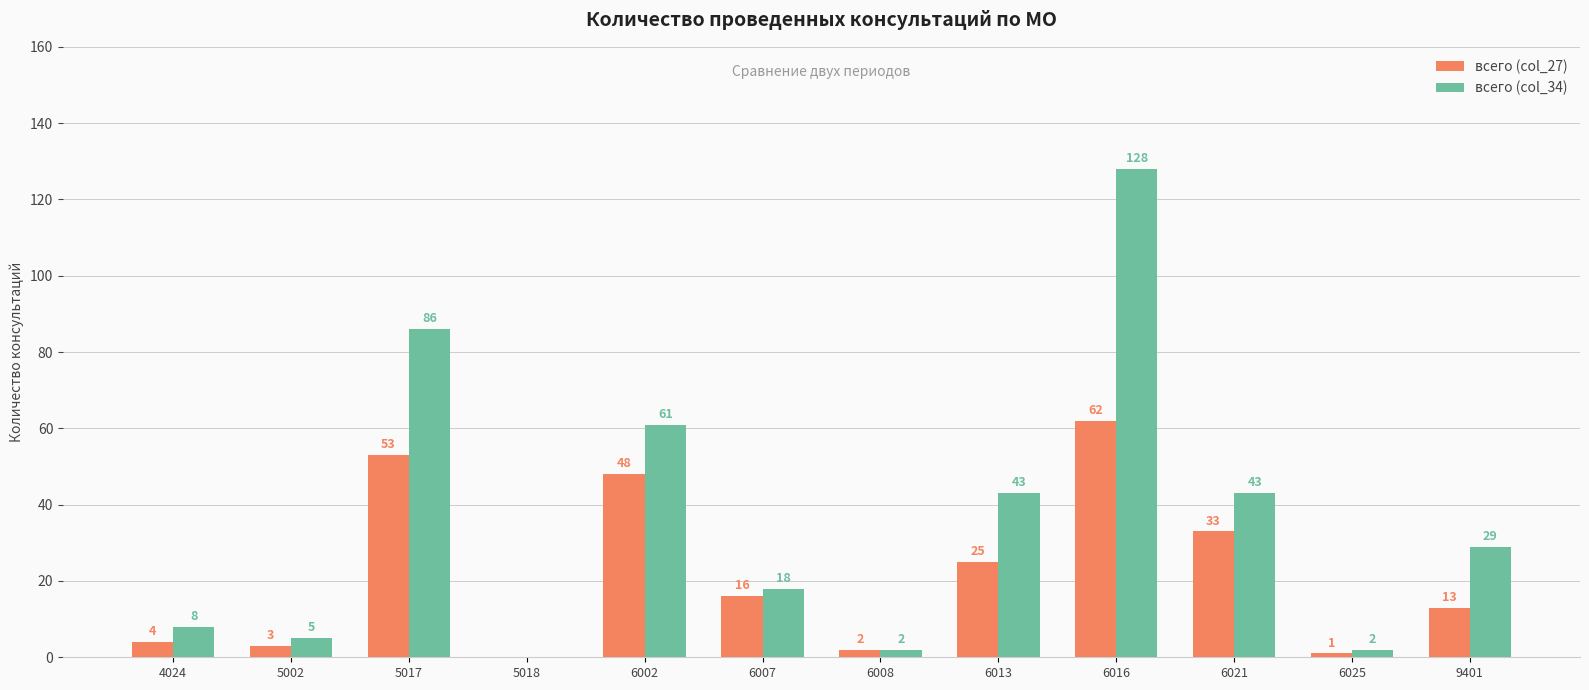

Are the bars horizontal?

No